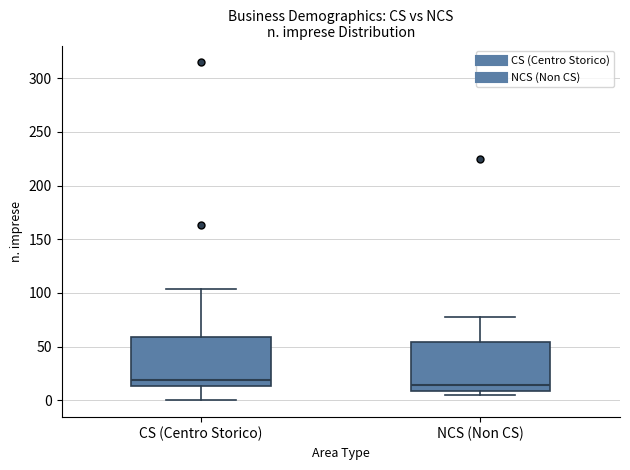

Where is the lower edge of the box for NCS (Non CS) on the y-axis? The values are not printed on the chart, so give them approximately, as read against the axis.

10